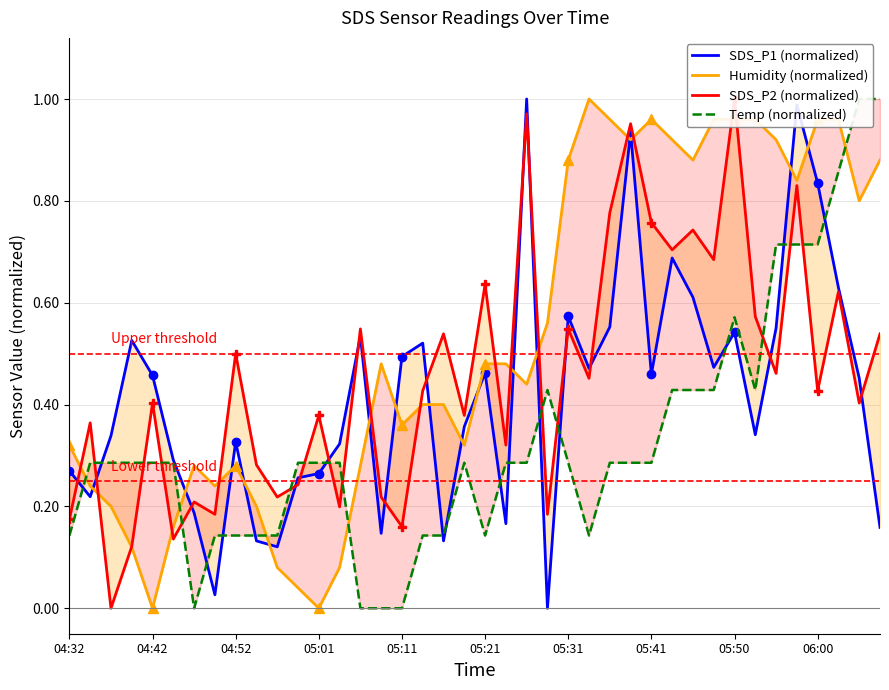

At how many categories does at least one series exceed 0?

40